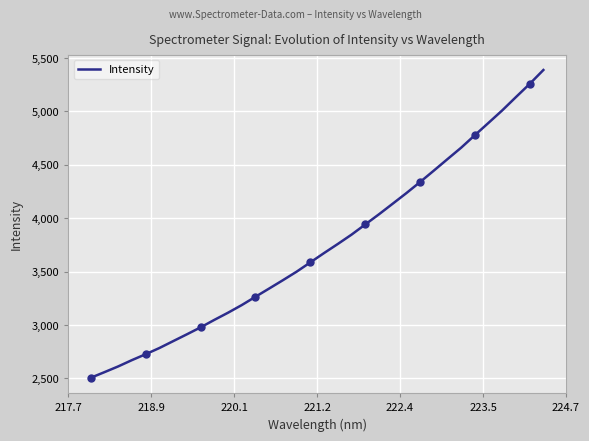

How many data points does each series have?

34